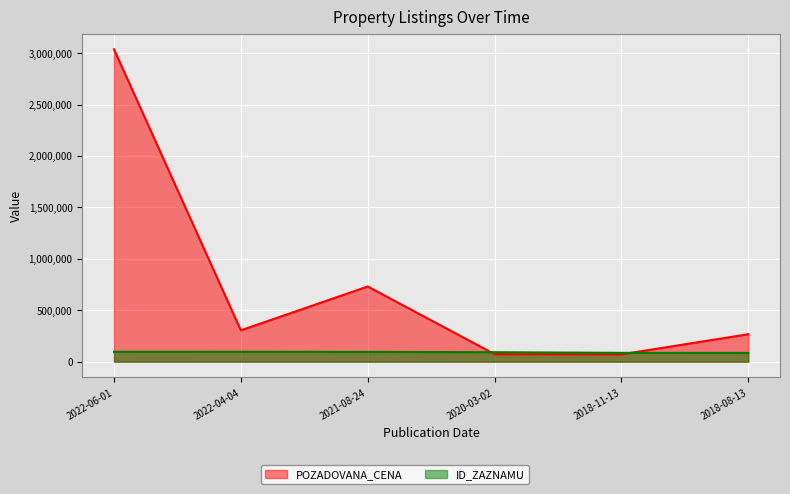

Count the number of data series in this chart.

2